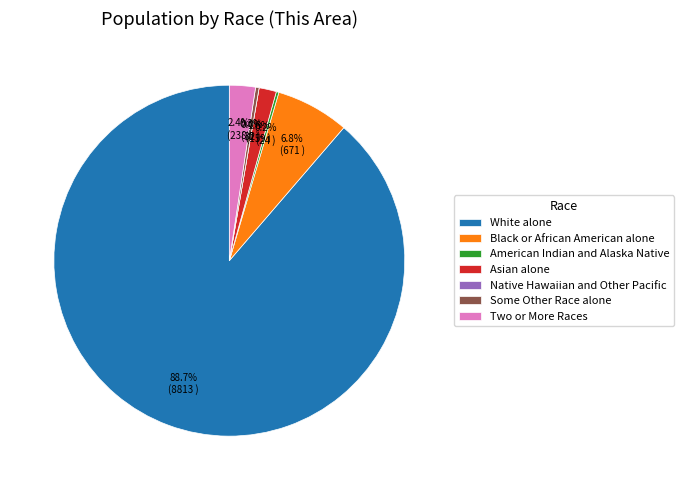

To the nearest percent, what portion does Two or More Races represent?

2%